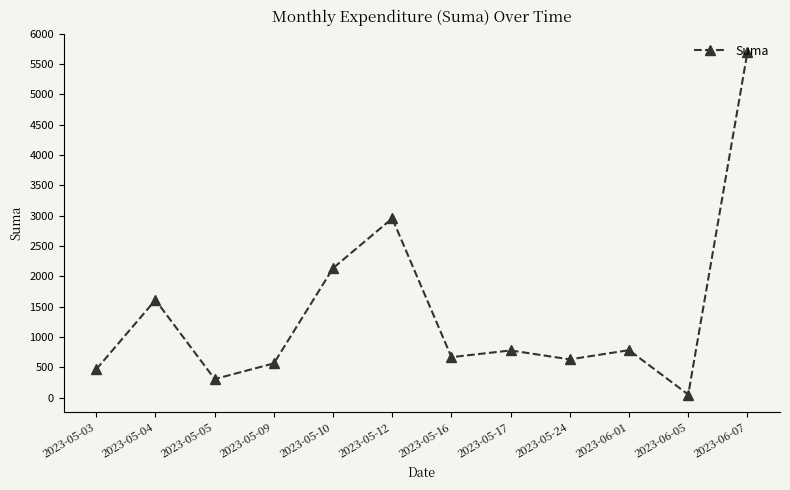

True or false: there are more than 0 points higher than both neighbors.

True